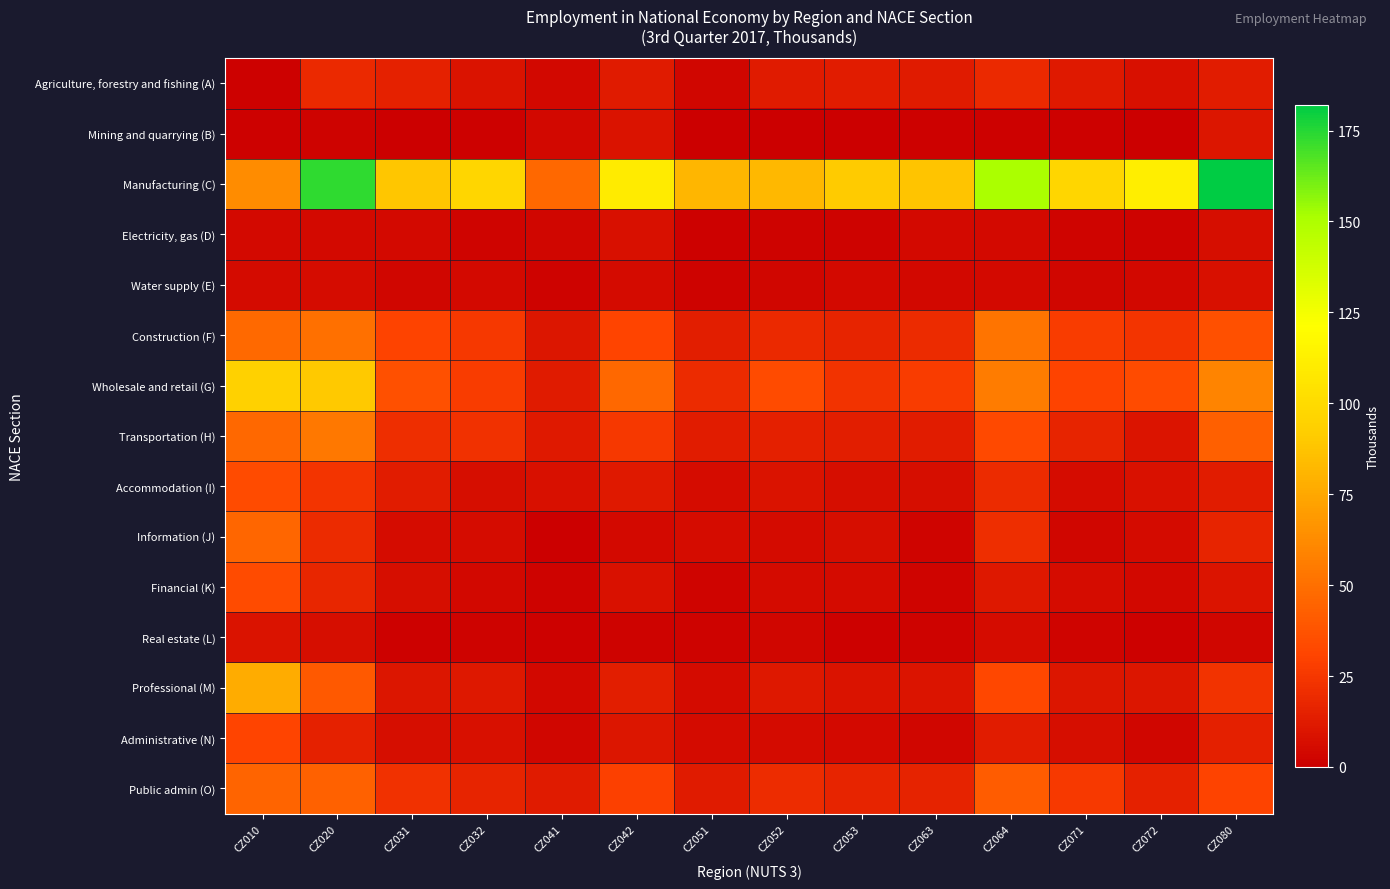

Reading left to right, transcribe all the data shown in this chart.

Agriculture, forestry and fishing (A): CZ010=1.3	CZ020=18.8	CZ031=15.4	CZ032=9.1	CZ041=3.9	CZ042=12.2	CZ051=3.0	CZ052=12.8	CZ053=13.2	CZ063=12.3	CZ064=19.1	CZ071=11.7	CZ072=7.2	CZ080=13.1
Mining and quarrying (B): CZ010=1.0	CZ020=1.8	CZ031=0.0	CZ032=1.3	CZ041=3.8	CZ042=8.9	CZ051=0.0	CZ052=0.0	CZ053=0.0	CZ063=1.1	CZ064=1.0	CZ071=0.9	CZ072=0.0	CZ080=10.6
Manufacturing (C): CZ010=62.9	CZ020=173.0	CZ031=88.7	CZ032=97.4	CZ041=46.3	CZ042=109.7	CZ051=81.6	CZ052=82.4	CZ053=90.8	CZ063=88.0	CZ064=151.1	CZ071=97.0	CZ072=111.0	CZ080=182.1
Electricity, gas (D): CZ010=4.7	CZ020=4.7	CZ031=4.6	CZ032=2.8	CZ041=3.0	CZ042=7.8	CZ051=0.9	CZ052=1.4	CZ053=1.8	CZ063=4.6	CZ064=4.3	CZ071=2.4	CZ072=1.9	CZ080=6.8
Water supply (E): CZ010=5.0	CZ020=6.4	CZ031=3.4	CZ032=4.7	CZ041=1.9	CZ042=5.3	CZ051=1.8	CZ052=2.8	CZ053=4.7	CZ063=3.7	CZ064=4.3	CZ071=3.2	CZ072=3.8	CZ080=7.2
Construction (F): CZ010=47.3	CZ020=50.2	CZ031=30.3	CZ032=25.2	CZ041=10.5	CZ042=30.9	CZ051=13.9	CZ052=18.9	CZ053=16.5	CZ063=19.5	CZ064=52.1	CZ071=27.4	CZ072=23.7	CZ080=36.1
Wholesale and retail (G): CZ010=94.3	CZ020=90.1	CZ031=36.1	CZ032=27.1	CZ041=12.3	CZ042=46.8	CZ051=19.4	CZ052=33.6	CZ053=22.8	CZ063=27.4	CZ064=55.6	CZ071=30.5	CZ072=34.0	CZ080=59.5
Transportation (H): CZ010=46.2	CZ020=53.7	CZ031=21.0	CZ032=22.2	CZ041=11.6	CZ042=25.4	CZ051=12.9	CZ052=14.9	CZ053=13.7	CZ063=13.1	CZ064=33.2	CZ071=17.0	CZ072=9.7	CZ080=43.3
Accommodation (I): CZ010=33.8	CZ020=23.8	CZ031=12.9	CZ032=6.4	CZ041=7.7	CZ042=11.6	CZ051=5.9	CZ052=8.6	CZ053=6.9	CZ063=6.7	CZ064=19.4	CZ071=6.0	CZ072=8.2	CZ080=13.3
Information (J): CZ010=45.6	CZ020=19.2	CZ031=5.7	CZ032=6.0	CZ041=0.0	CZ042=4.4	CZ051=5.9	CZ052=5.7	CZ053=6.9	CZ063=2.4	CZ064=21.1	CZ071=3.0	CZ072=5.7	CZ080=17.0
Financial (K): CZ010=34.1	CZ020=17.8	CZ031=6.4	CZ032=4.2	CZ041=2.1	CZ042=7.9	CZ051=2.8	CZ052=5.1	CZ053=5.2	CZ063=2.5	CZ064=11.2	CZ071=6.1	CZ072=4.1	CZ080=9.7
Real estate (L): CZ010=9.2	CZ020=6.8	CZ031=1.4	CZ032=1.9	CZ041=1.2	CZ042=1.5	CZ051=2.1	CZ052=3.4	CZ053=1.0	CZ063=1.8	CZ064=5.8	CZ071=2.2	CZ072=1.1	CZ080=3.5
Professional (M): CZ010=77.5	CZ020=40.1	CZ031=10.2	CZ032=11.2	CZ041=3.8	CZ042=14.0	CZ051=5.5	CZ052=11.3	CZ053=8.9	CZ063=9.5	CZ064=32.4	CZ071=10.5	CZ072=10.0	CZ080=23.3
Administrative (N): CZ010=30.6	CZ020=14.9	CZ031=6.7	CZ032=7.4	CZ041=2.9	CZ042=10.6	CZ051=5.3	CZ052=5.1	CZ053=4.3	CZ063=3.2	CZ064=12.9	CZ071=6.7	CZ072=3.2	CZ080=14.5
Public admin (O): CZ010=45.0	CZ020=43.7	CZ031=22.2	CZ032=16.7	CZ041=12.2	CZ042=28.7	CZ051=12.1	CZ052=20.2	CZ053=16.7	CZ063=16.3	CZ064=41.4	CZ071=25.6	CZ072=15.4	CZ080=30.0